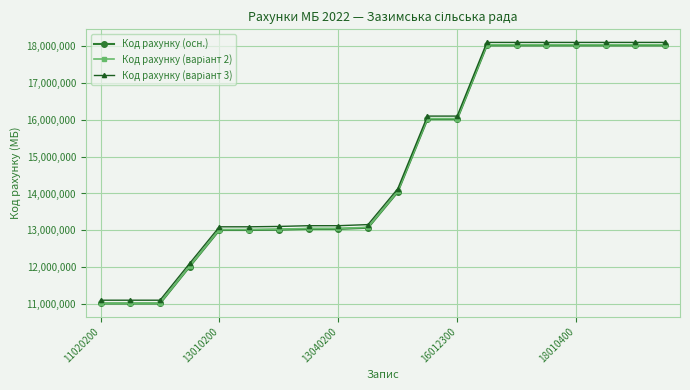

What is the maximum value shown in the chart?

18092689.3